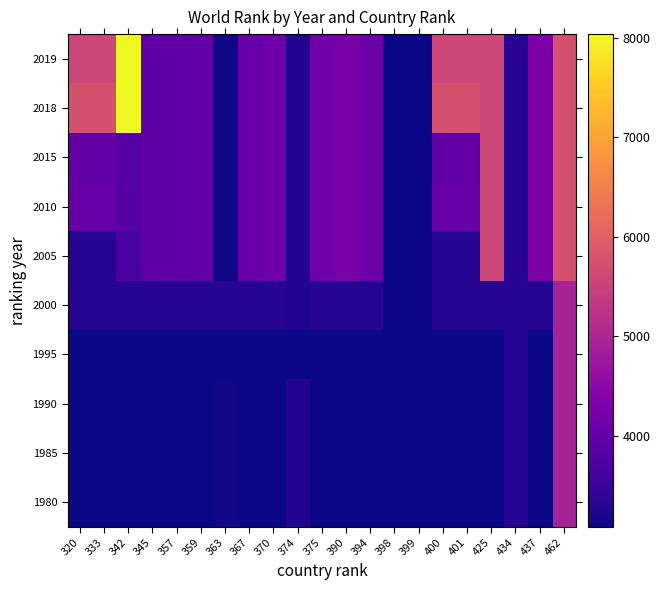

How many distinct data groups are displayed?

10